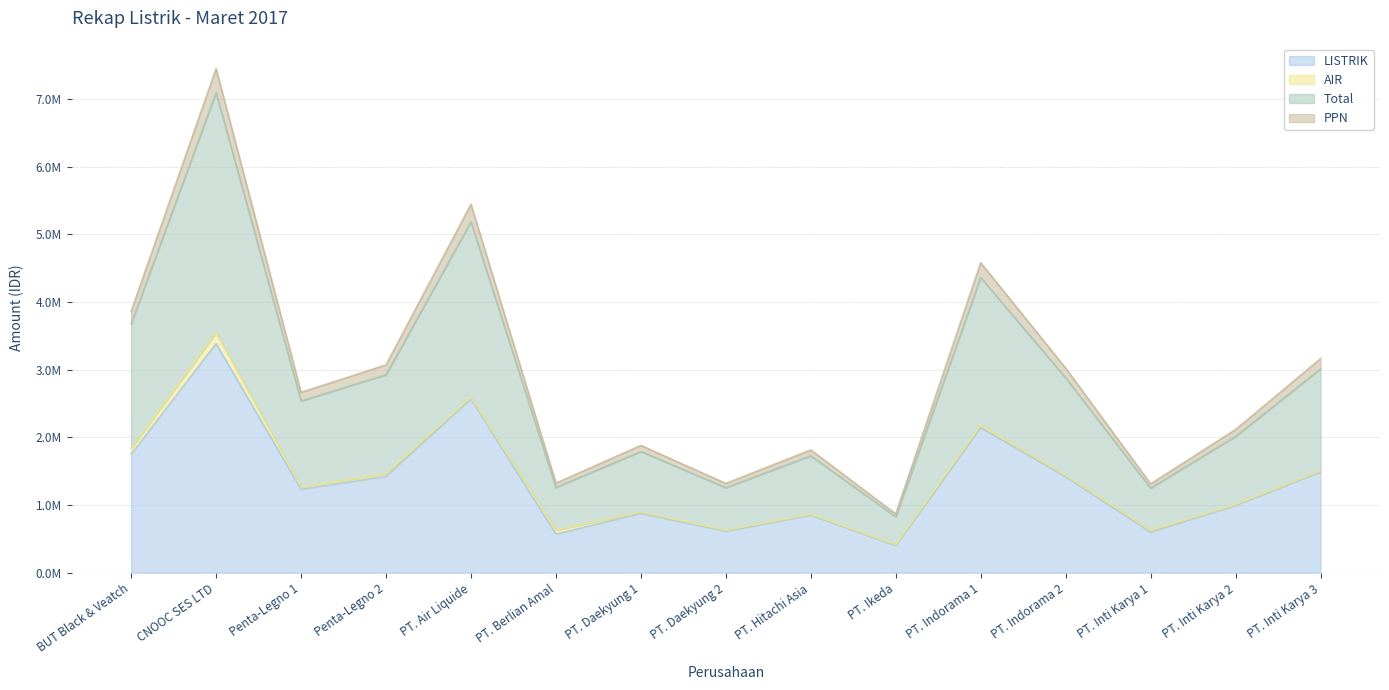

Does the chart display data point markers on the line(s)?

No